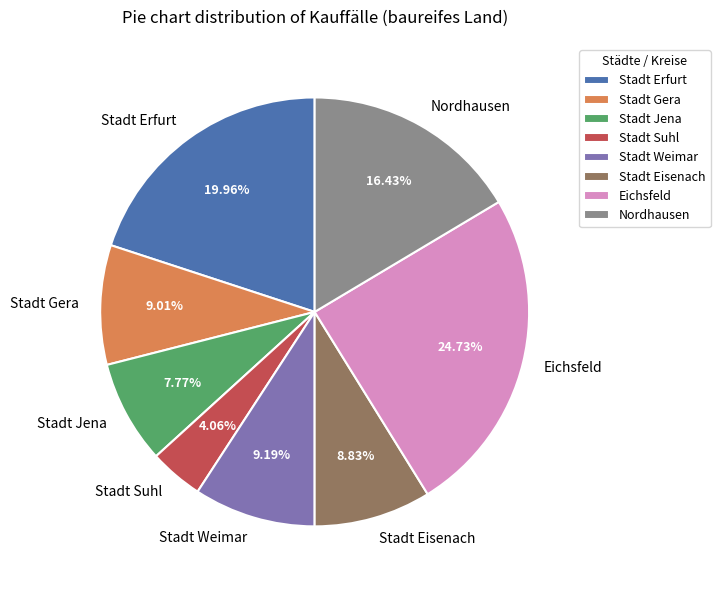

What percentage do Stadt Weimar and Nordhausen together represent?

25.6%